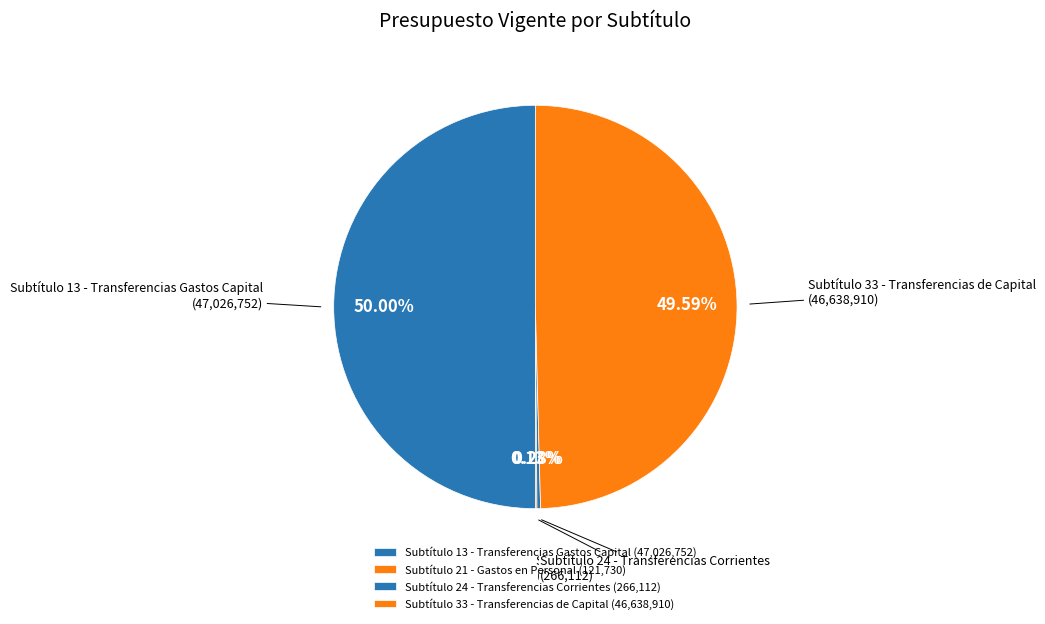

Does Subtítulo 24 - Transferencias Corrientes (266,112) account for over 50% of the chart?

No